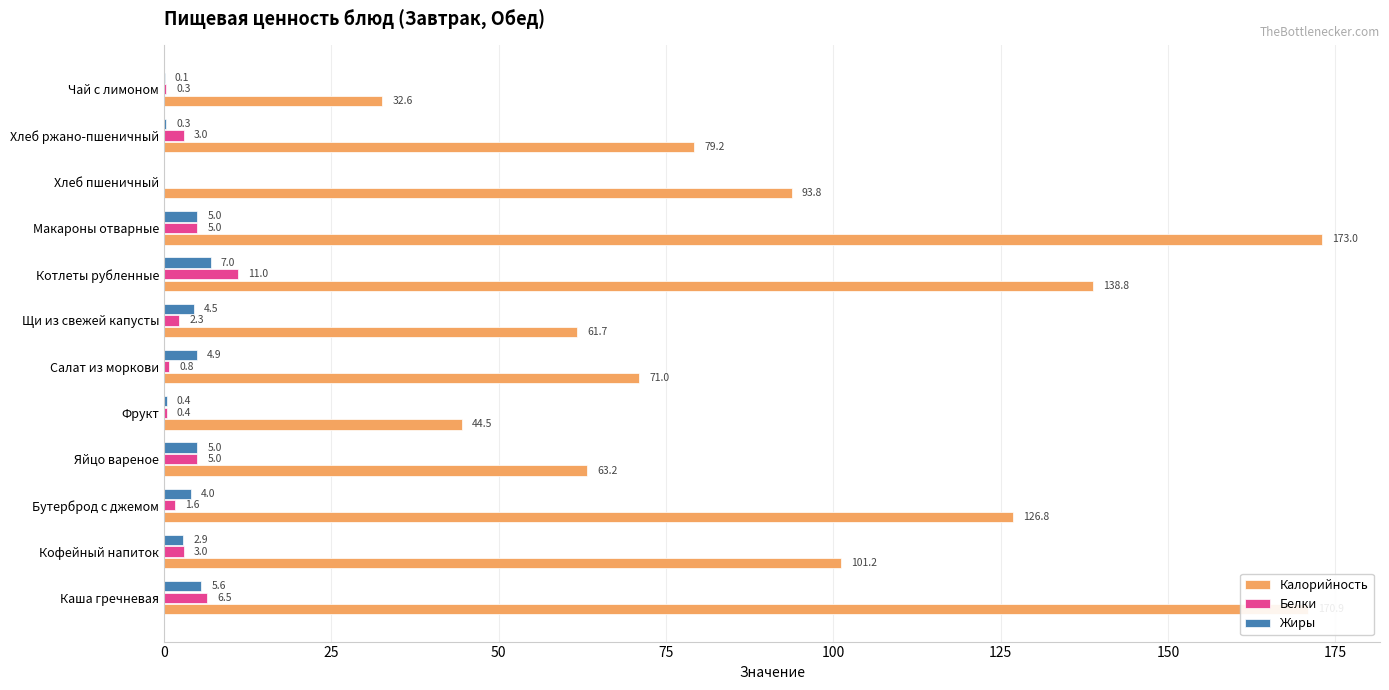

What is the sum of the Белки values at Салат из моркови and Кофейный напиток?

3.8